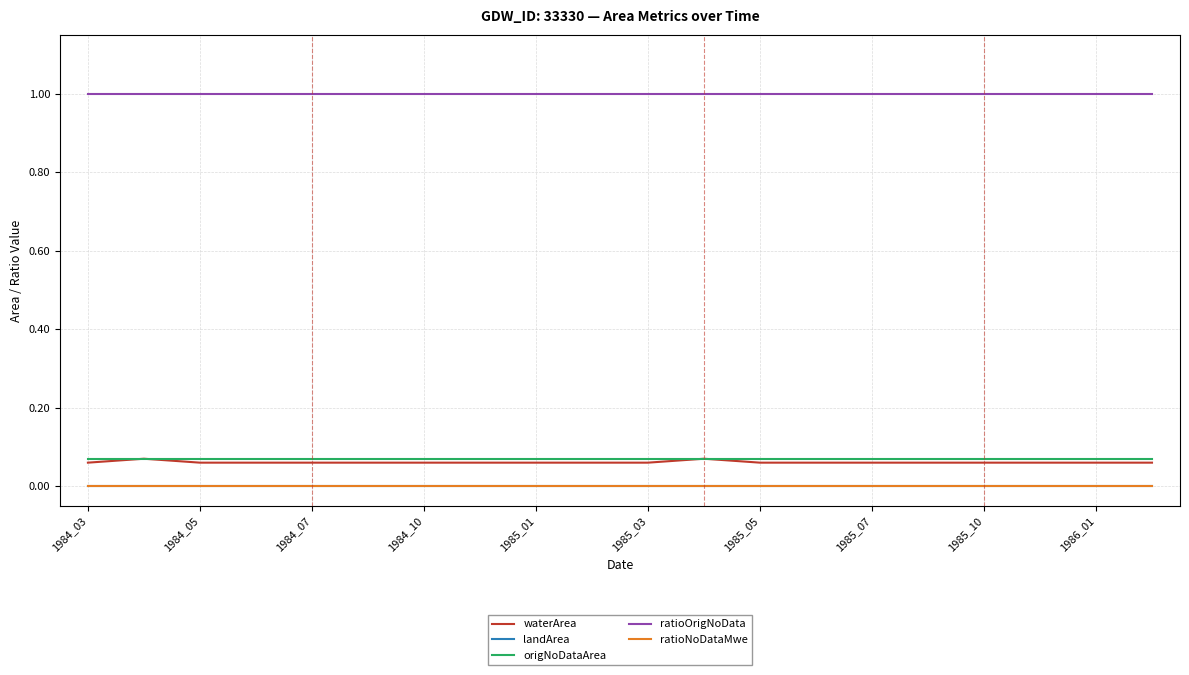

True or false: waterArea and landArea cross at least once.

False